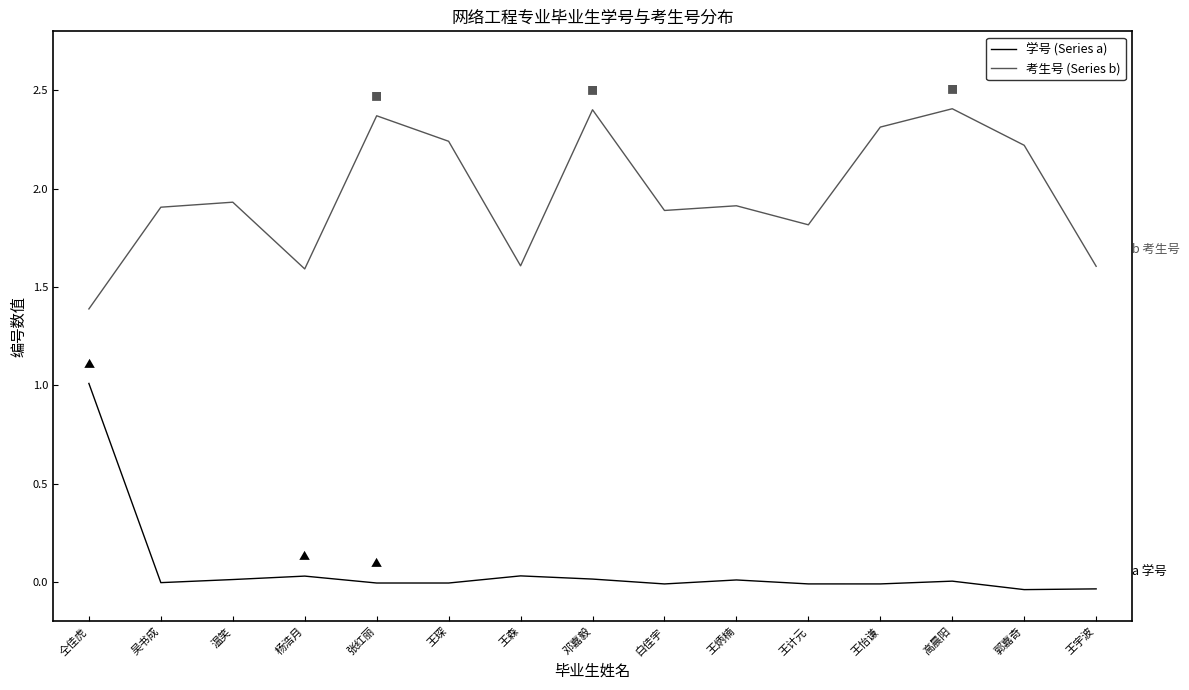

True or false: 考生号 (Series b) and 学号 (Series a) cross at least once.

False